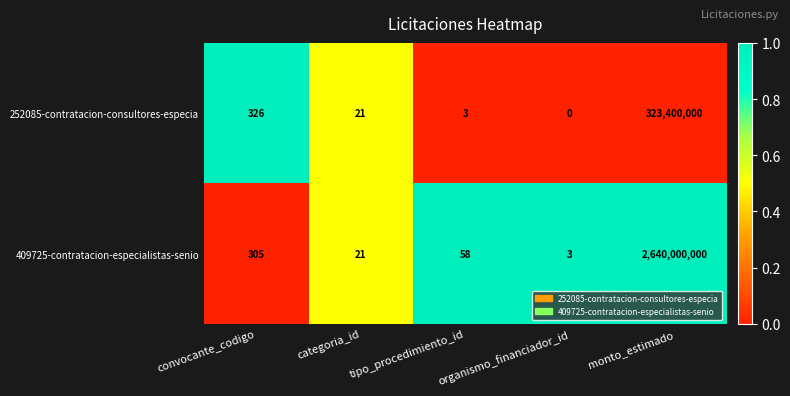

Between convocante_codigo and monto_estimado, which series saw the biggest shift?

409725-contratacion-especialistas-senio